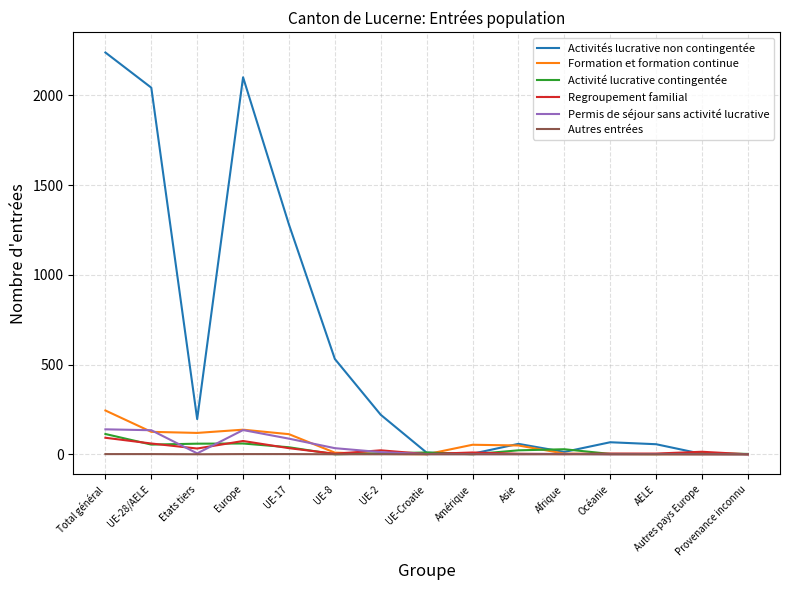

At which category is the sum across all series the highest?

Total général